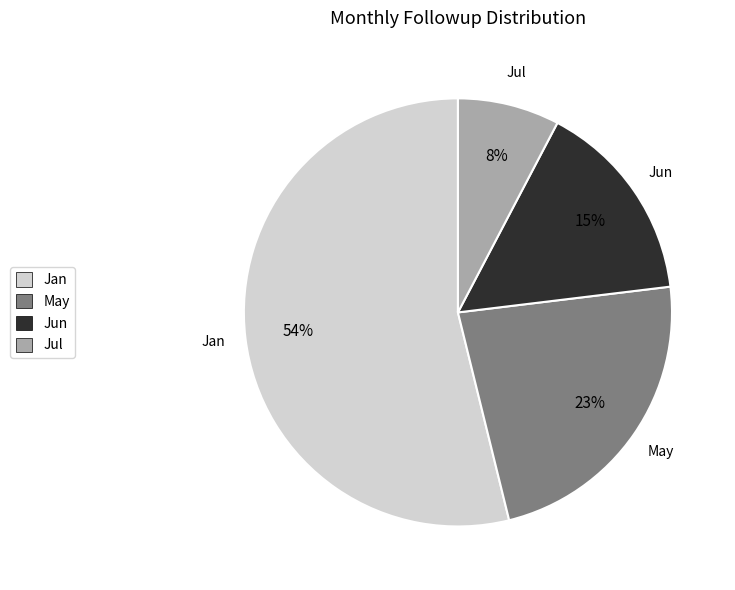

Does Jan account for over 50% of the chart?

Yes